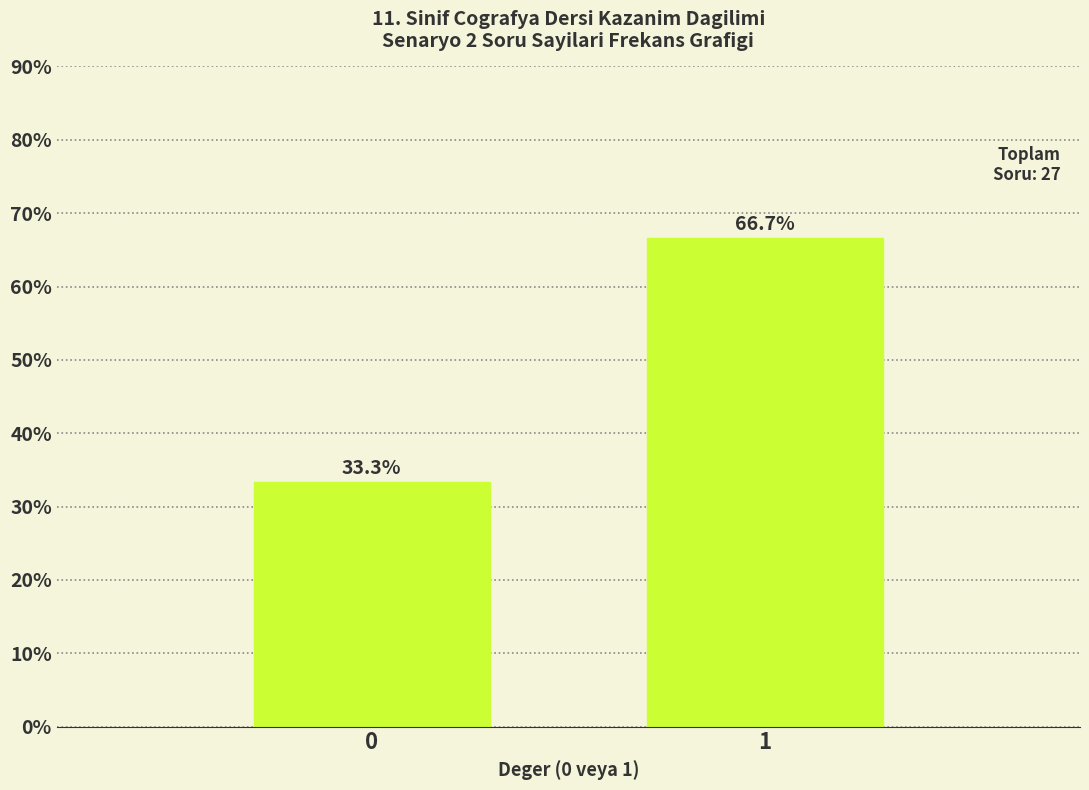

Reading left to right, transcribe all the data shown in this chart.

0=33.3	1=66.7